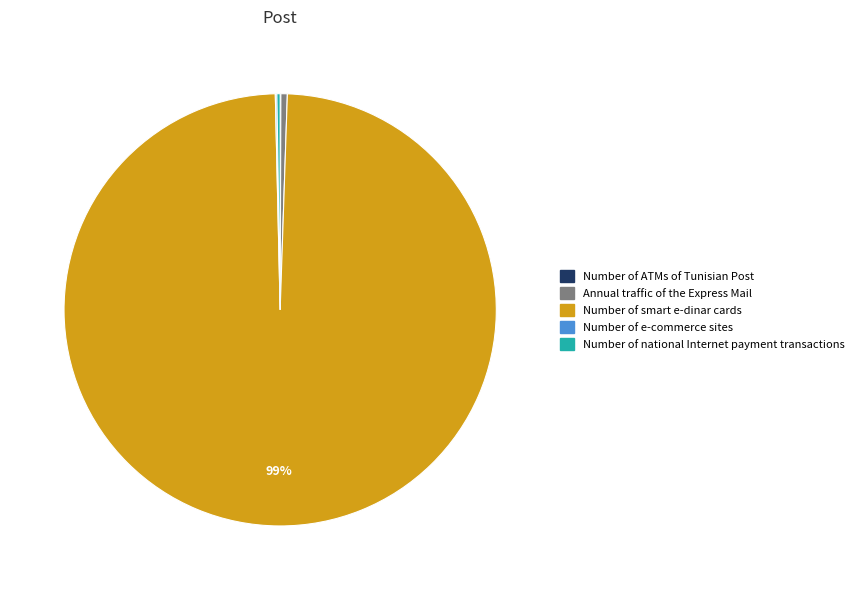

Is Number of smart e-dinar cards the majority of the pie?

Yes